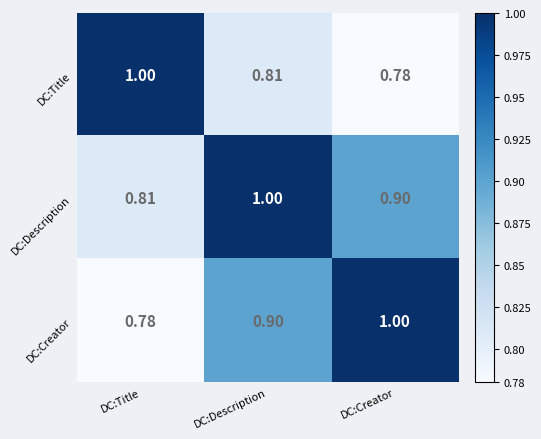

Where is DC:Title nearest to the value 0?

DC:Creator